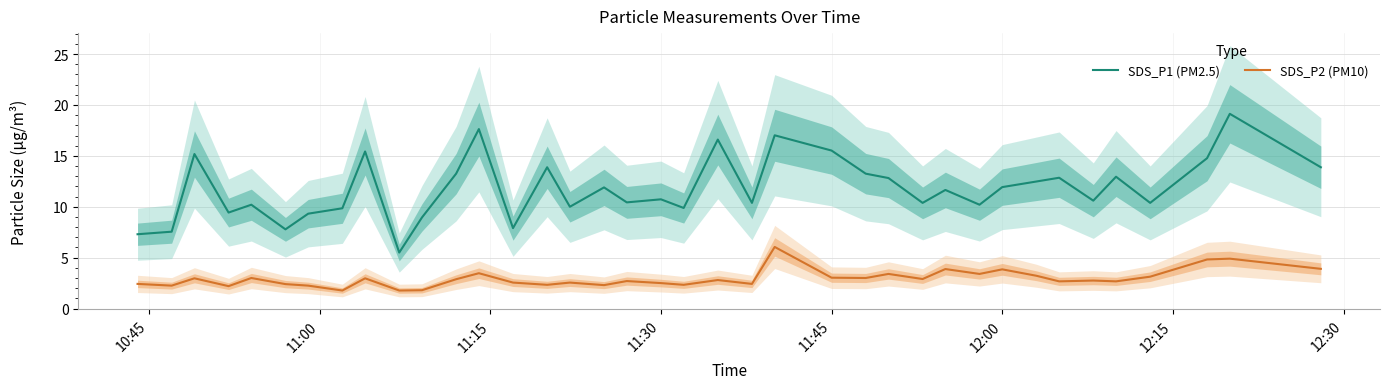

What is the difference between the maximum and minimum values in the SDS_P2 (PM10) series?

4.3